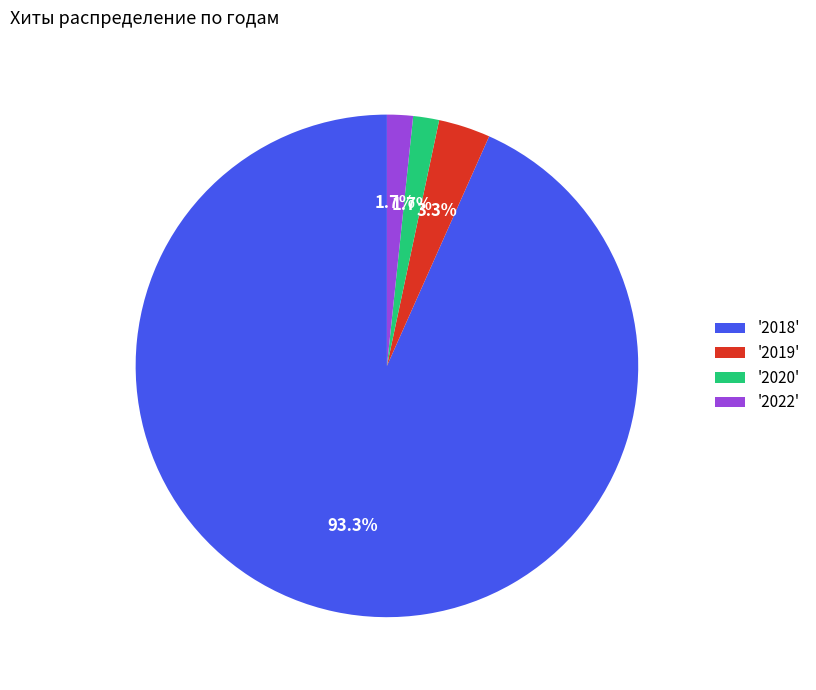

What portion of the pie excludes '2020'?

98.3%